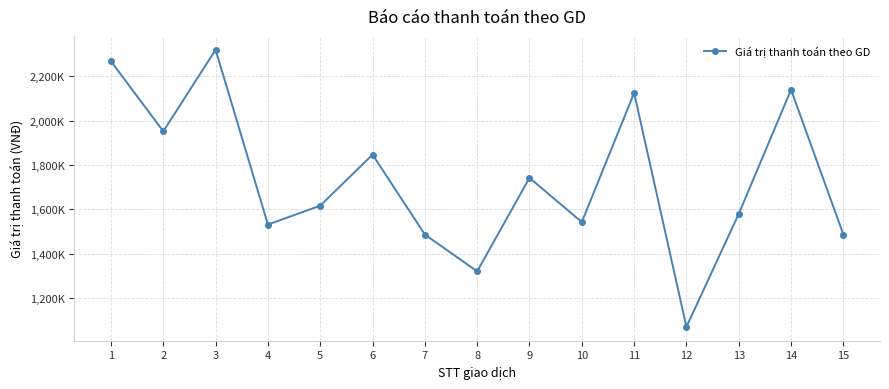

At which label is the value closest to 1694750?

9